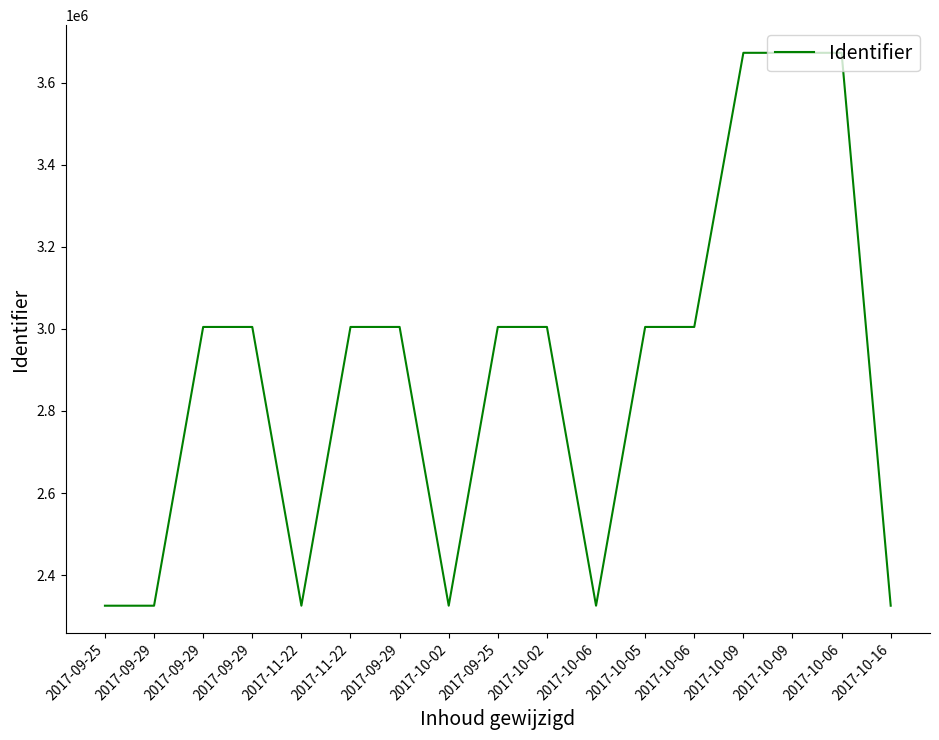

Is this an area chart (filled region under the line)?

No